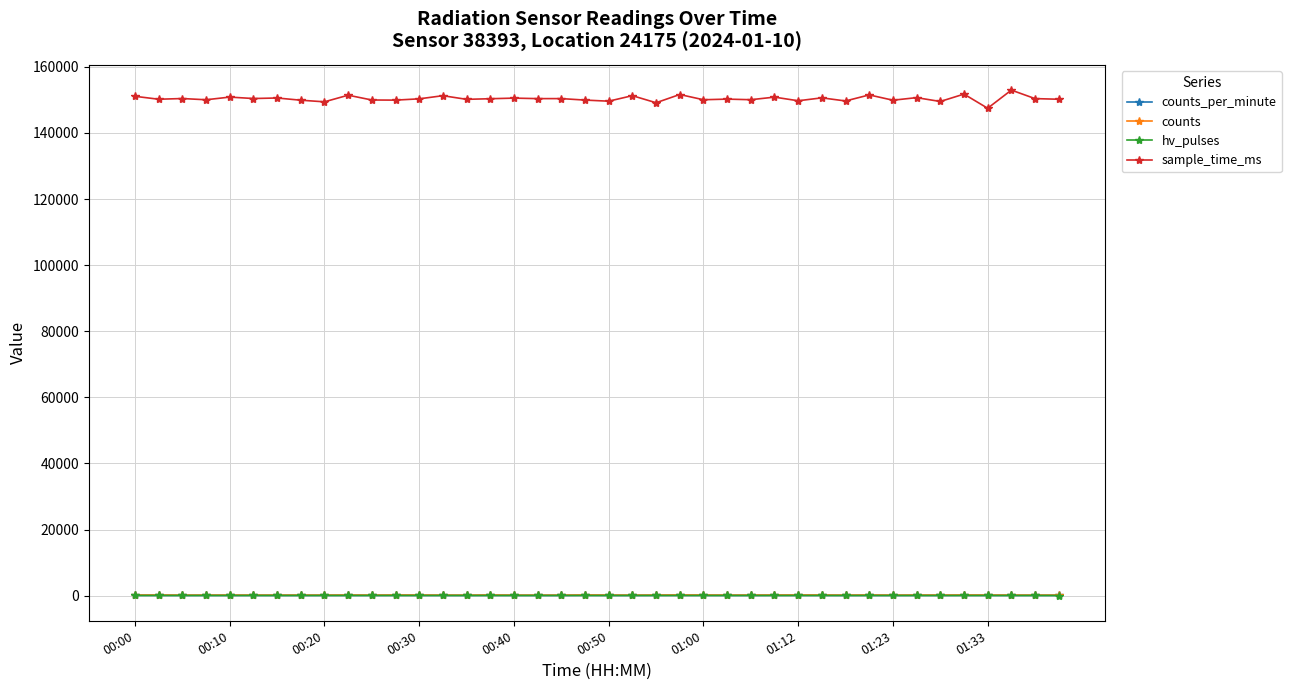

What is the average value of the hv_pulses series?

46